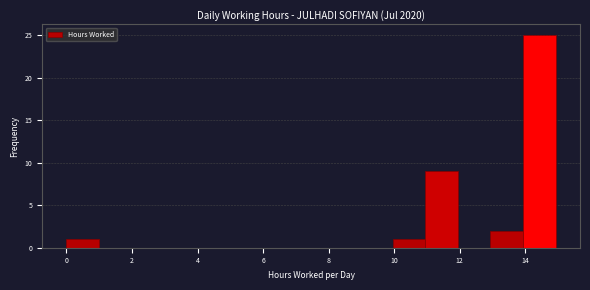

Reading left to right, list every bar in this chart as the range it spans on the x-axis followed by its height. Neither the bar edges nor the heights are printed on the chart, so give them approximately, as read against the axes.

0 to 1: 1
1 to 2: 0
2 to 3: 0
3 to 4: 0
4 to 5: 0
5 to 6: 0
6 to 7: 0
7 to 8: 0
8 to 9: 0
9 to 10: 0
10 to 11: 1
11 to 12: 9
12 to 13: 0
13 to 14: 2
14 to 15: 25